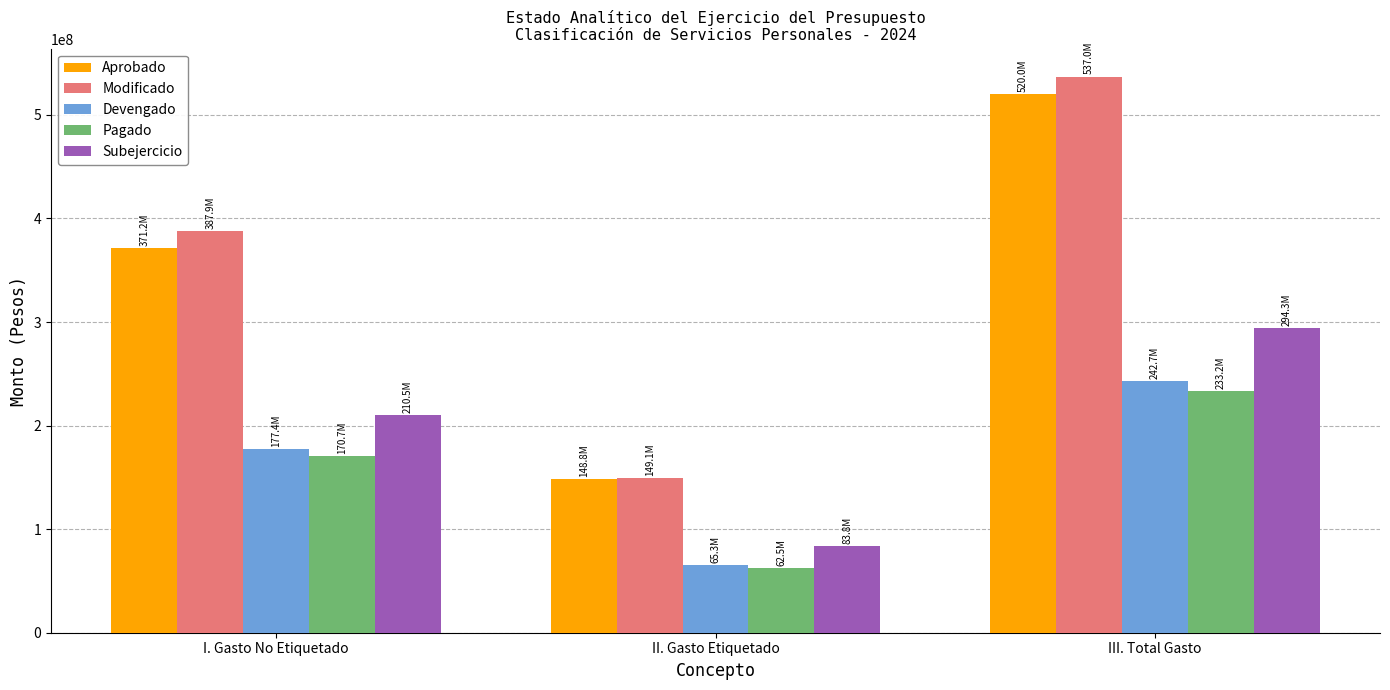

Rank the categories by Aprobado value from highest to lowest.

III. Total Gasto, I. Gasto No Etiquetado, II. Gasto Etiquetado